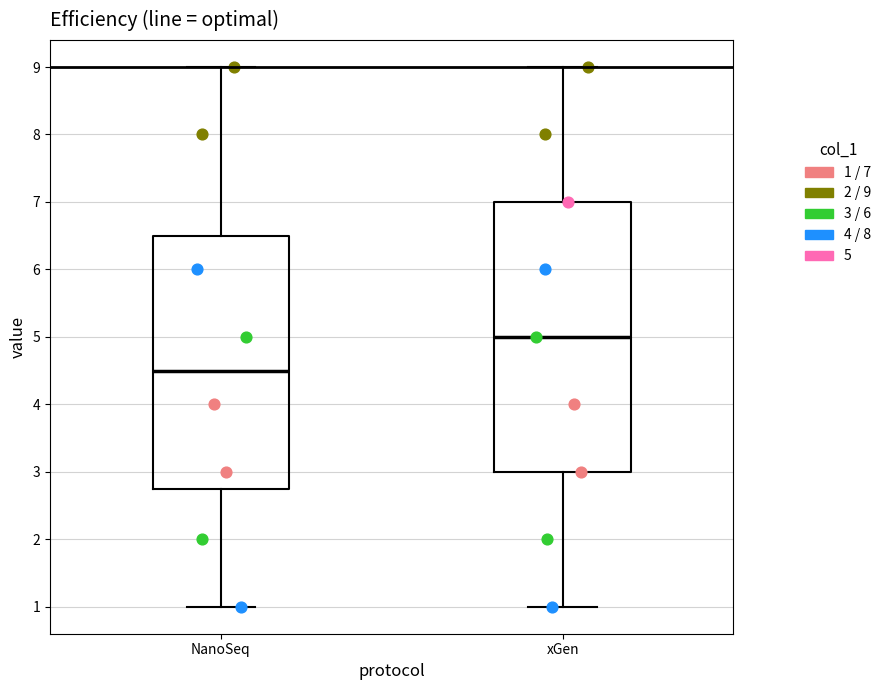

Which box's median line is the lowest?

NanoSeq